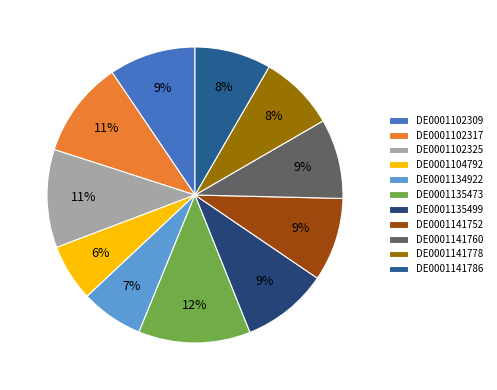

To the nearest percent, what is the combined percentage of DE0001141760 and DE0001141752?

18%